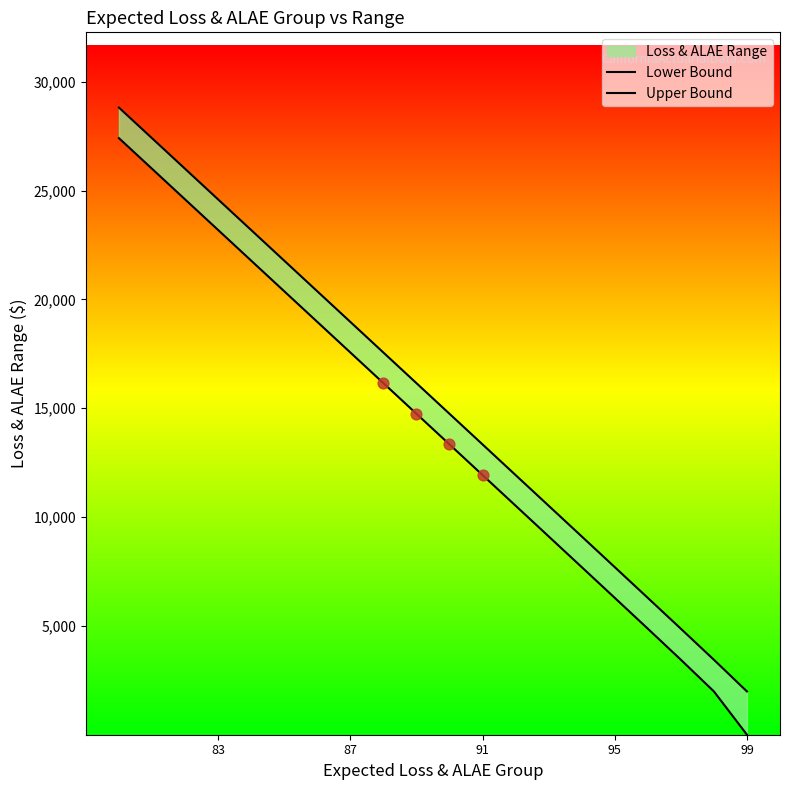

Is the value of Lower Bound at 95 greater than the value of Upper Bound at 91?

No